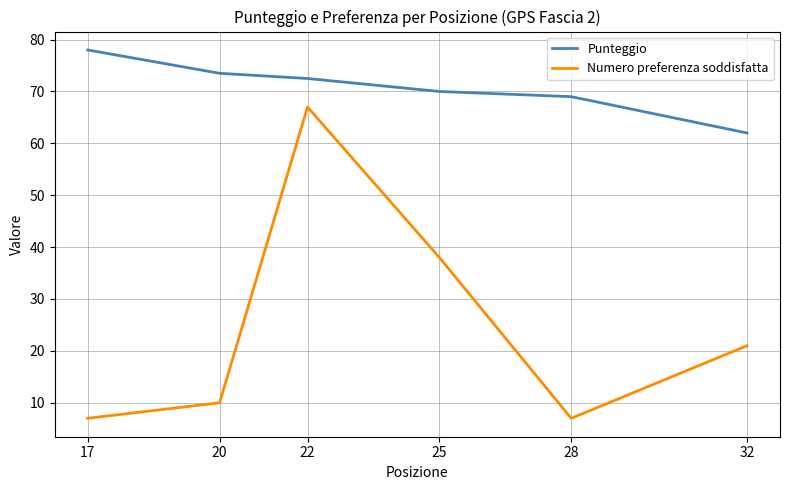

What is the lowest value of the Punteggio series?

62.0